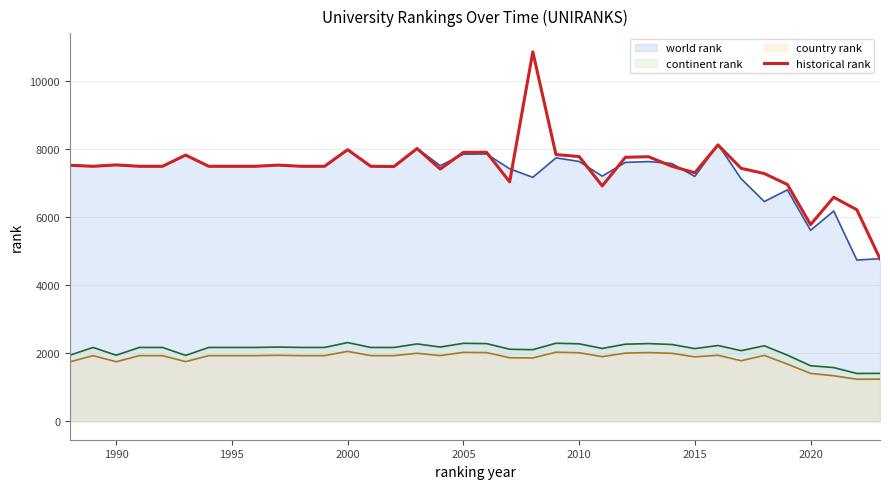

How many data points are less than 7496?

12